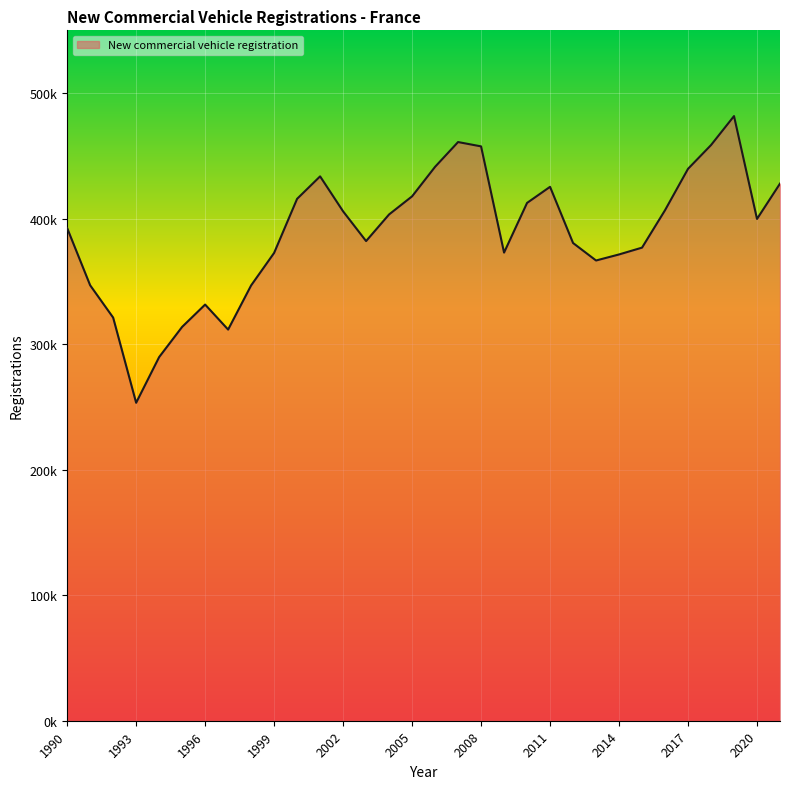

What is the maximum value shown in the chart?

481680